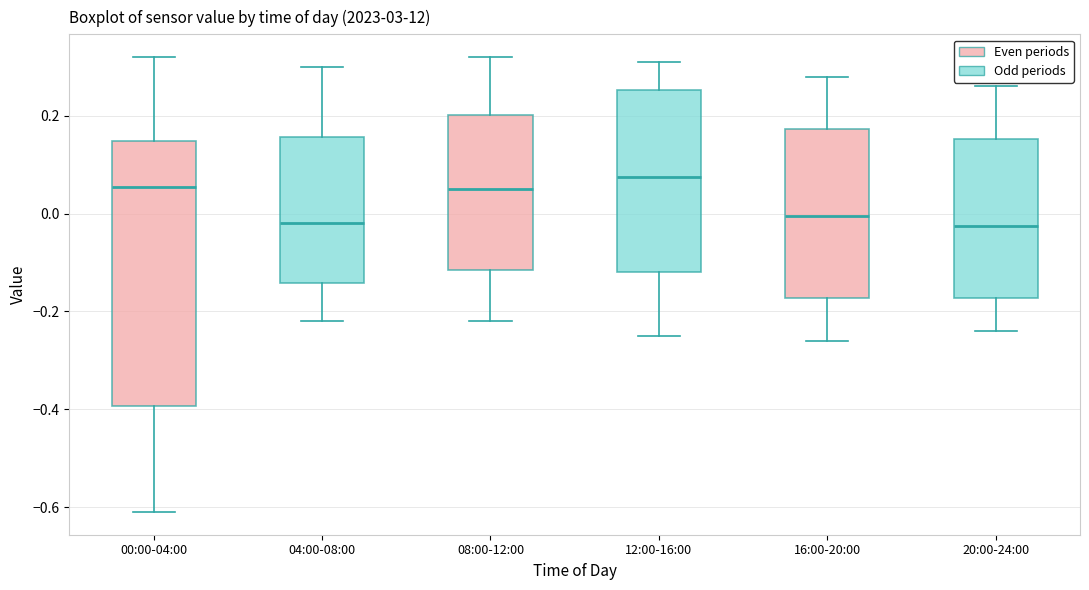

Comparing the boxes themselves (not the whiskers), which one is the tallest?

00:00-04:00